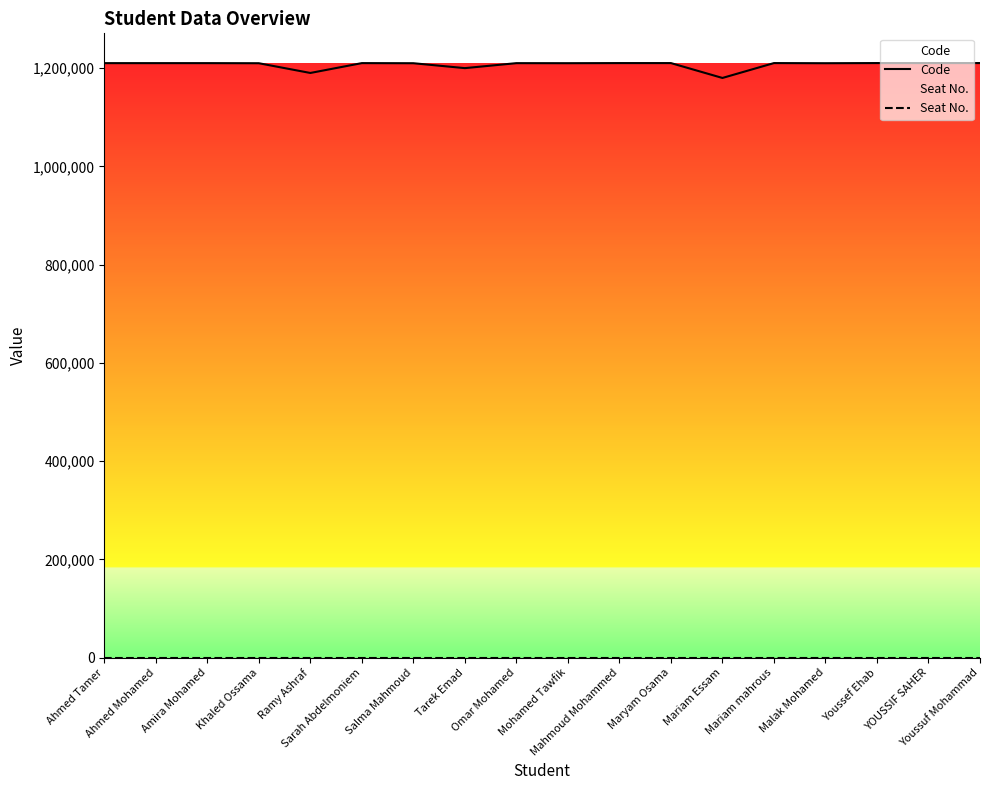

List the series in order of their peak value, highest first.

Code, Seat No.